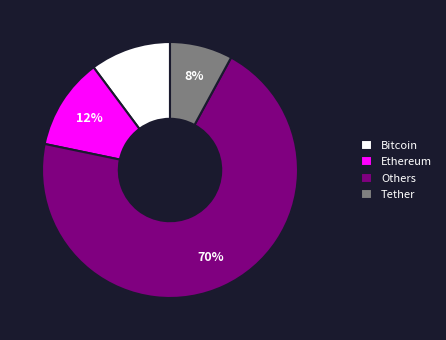

To the nearest percent, what is the difference between the largest and smallest slice percentages?

62%